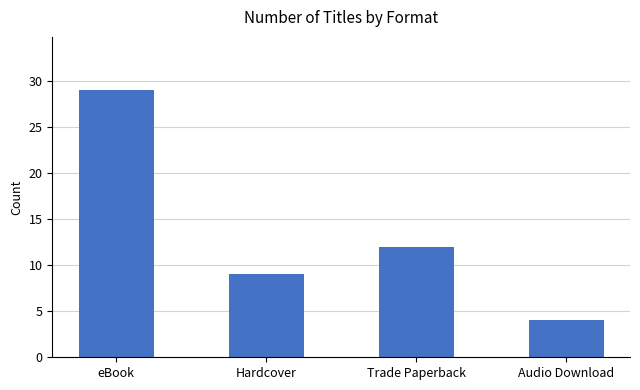

At which label is the value closest to 16?

Trade Paperback